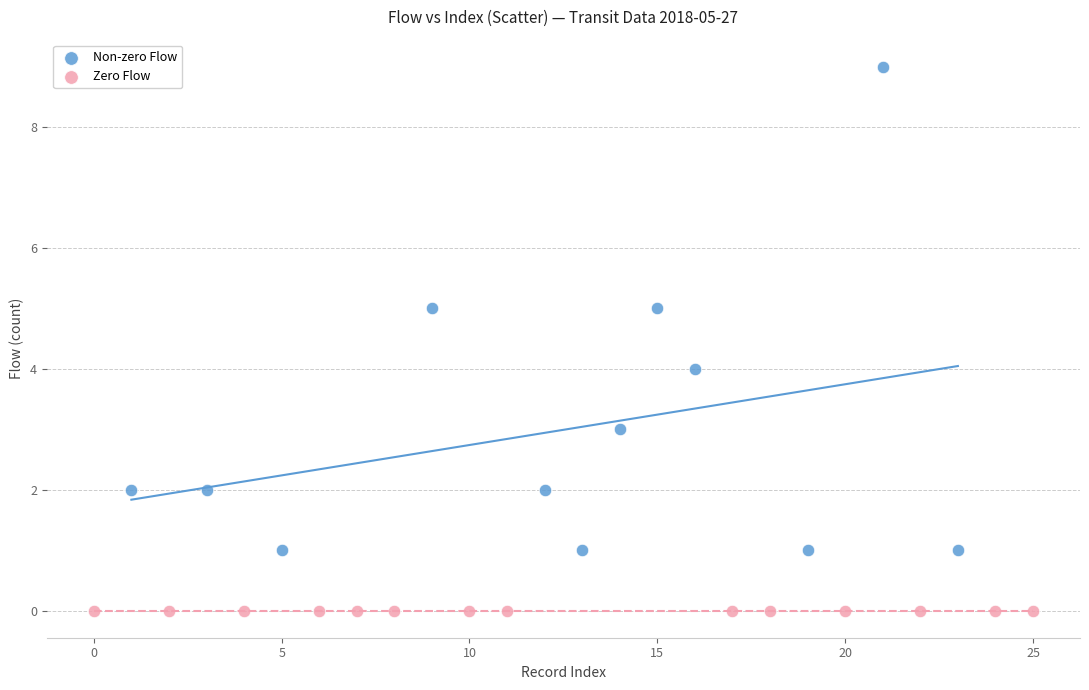

Which series reaches the minimum Y coordinate?

Zero Flow